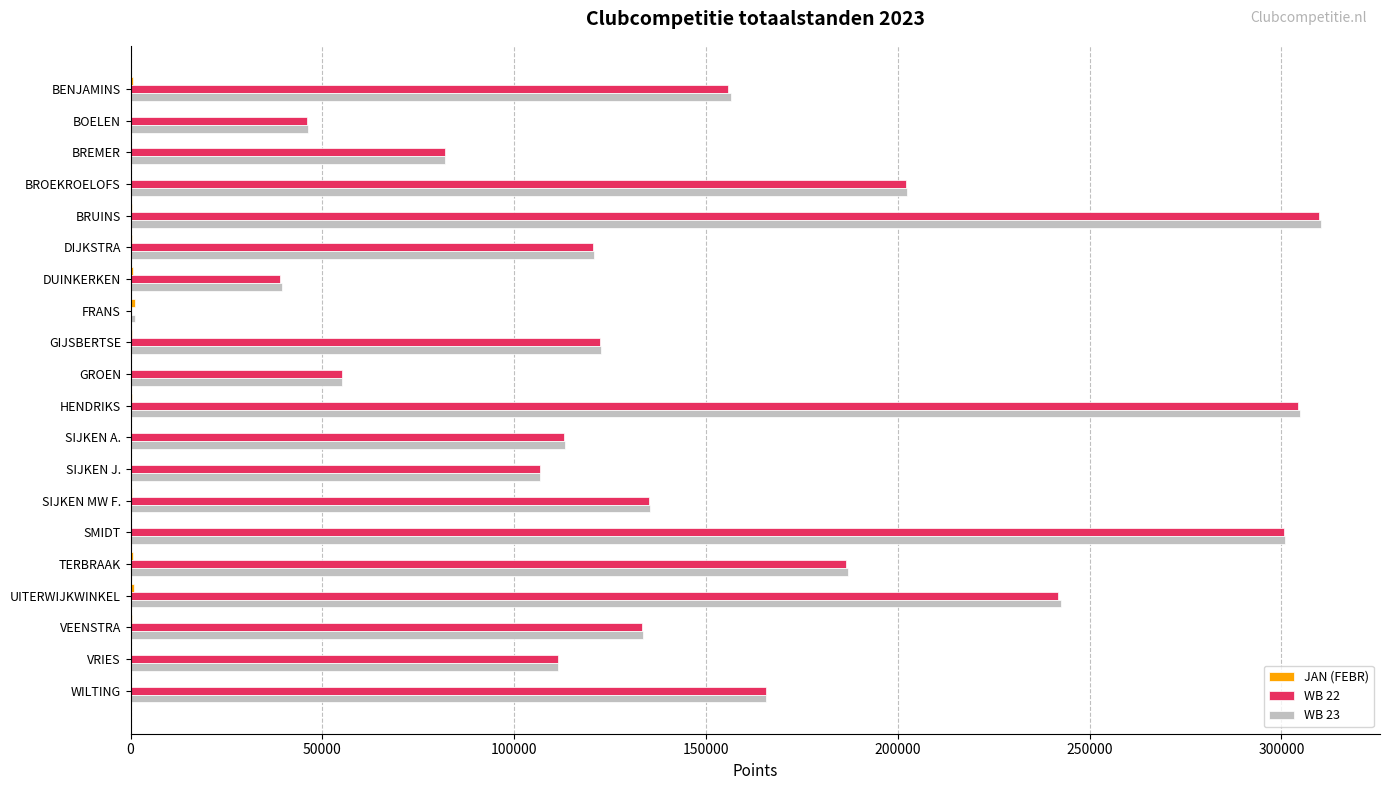

True or false: WB 22 has a value of 43703 at SIJKEN A..

False